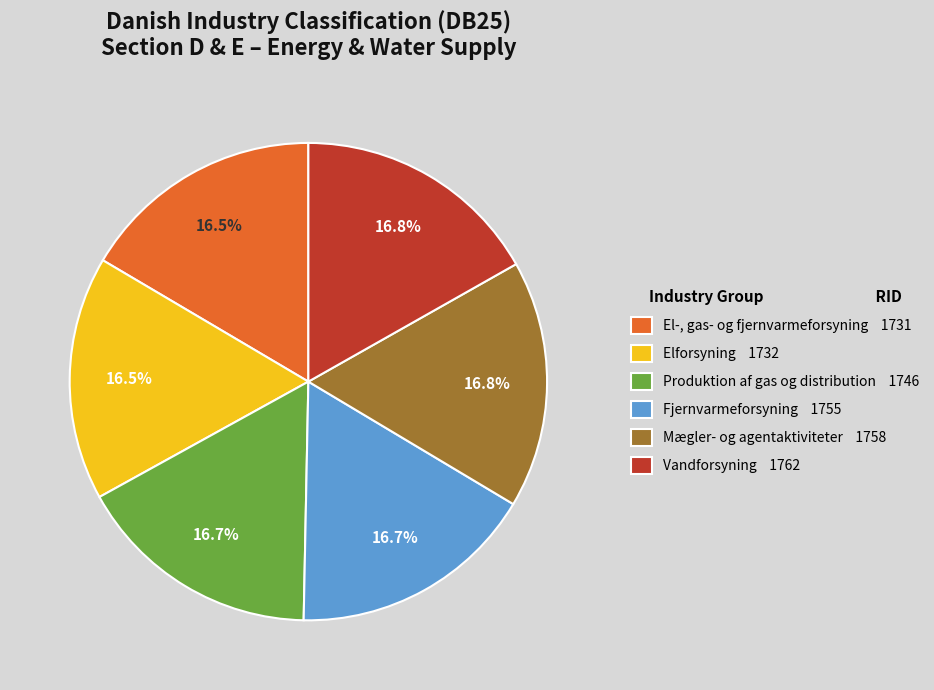

Count the number of slices in the pie.

6